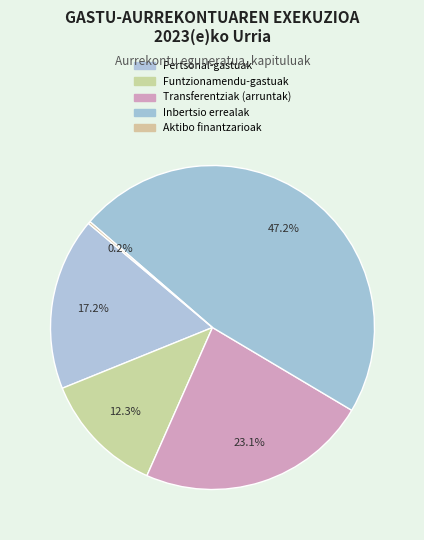

Combined, what portion of the pie is Inbertsio errealak and Aktibo finantzarioak?

47.4%